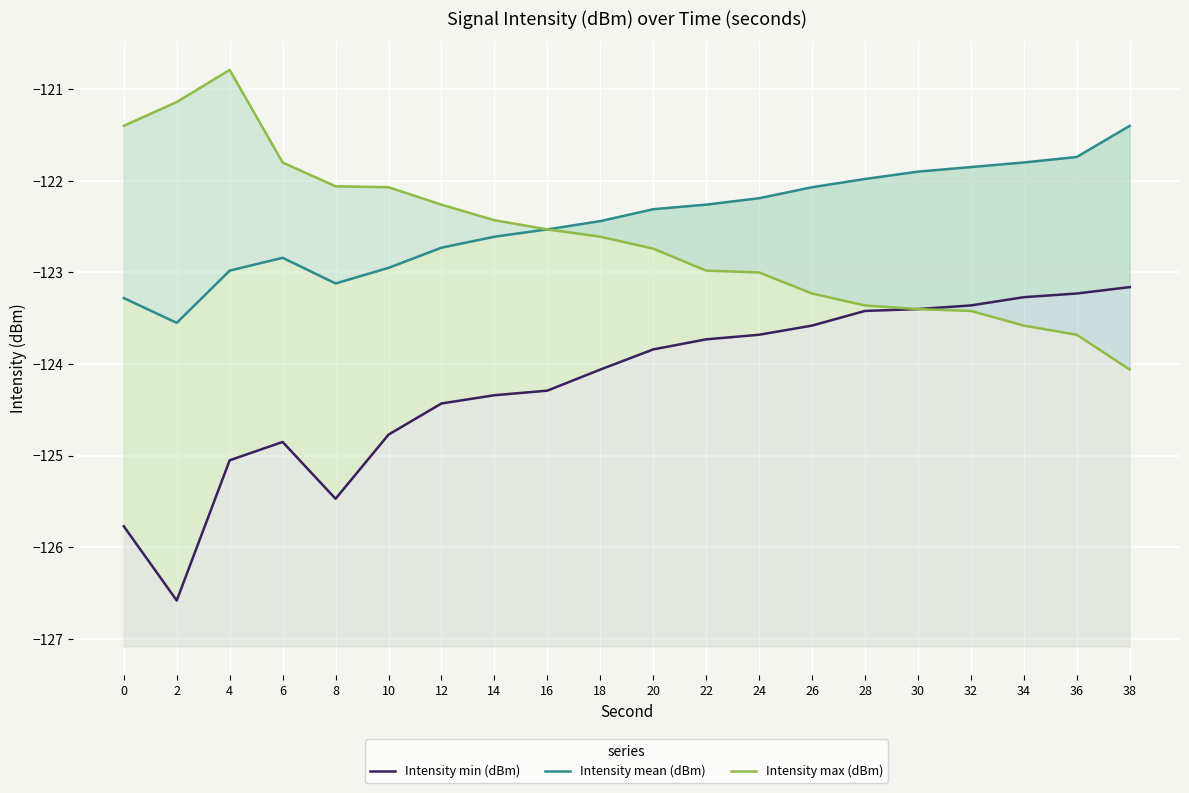

What is the difference between the maximum and minimum values in the Intensity min (dBm) series?

3.4